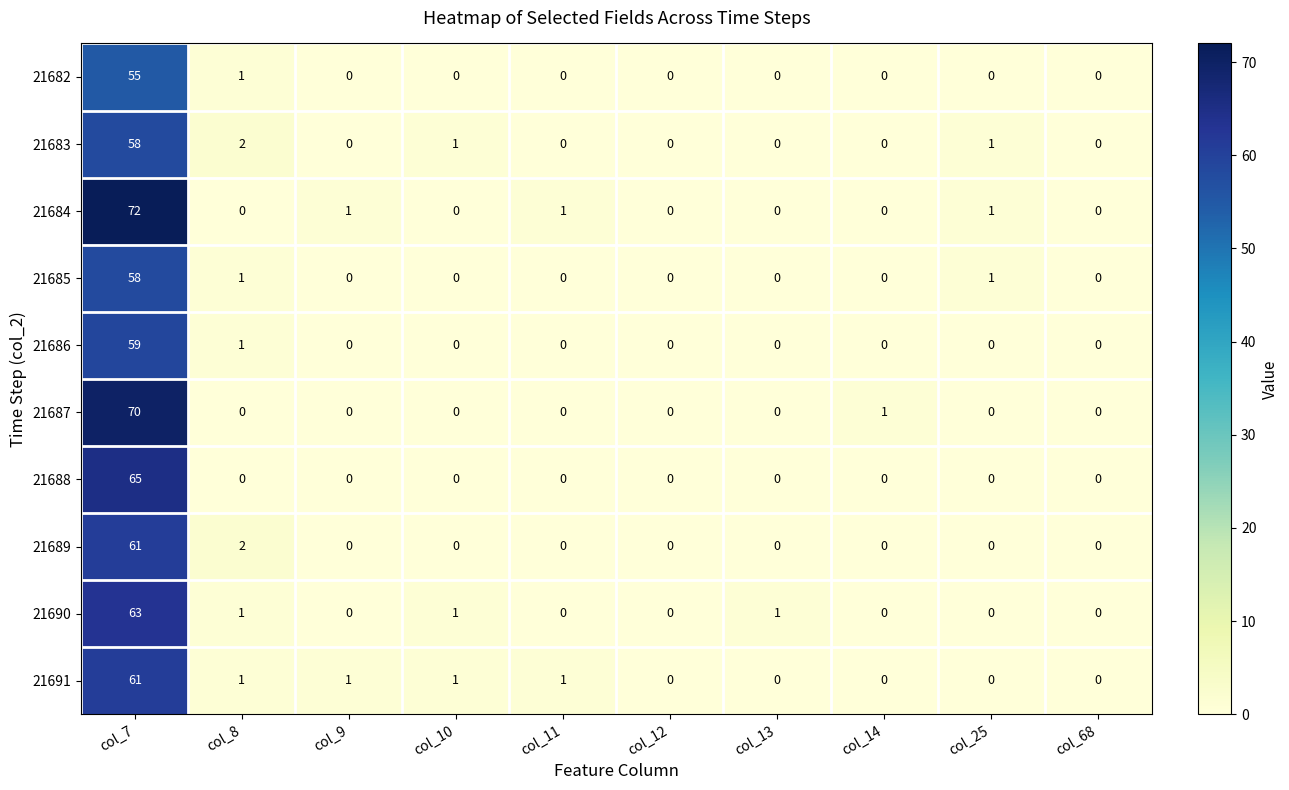

Which label corresponds to the largest value in the chart?

col_7